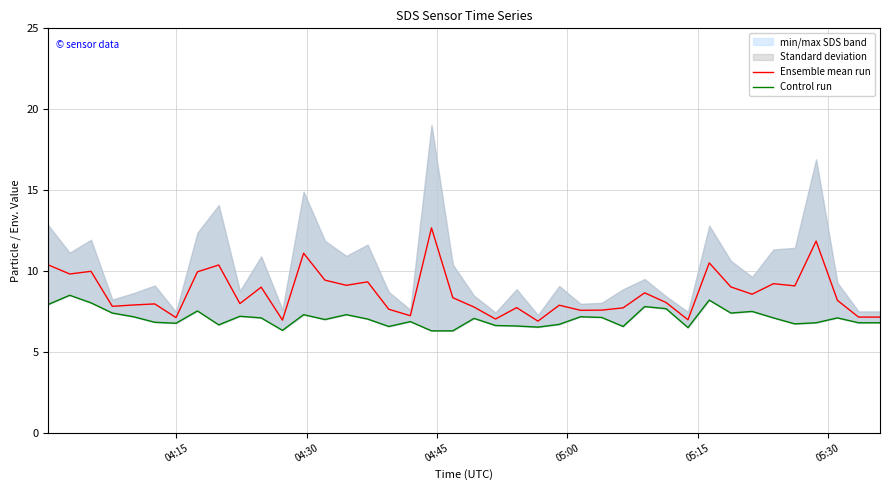

Is this an area chart (filled region under the line)?

No